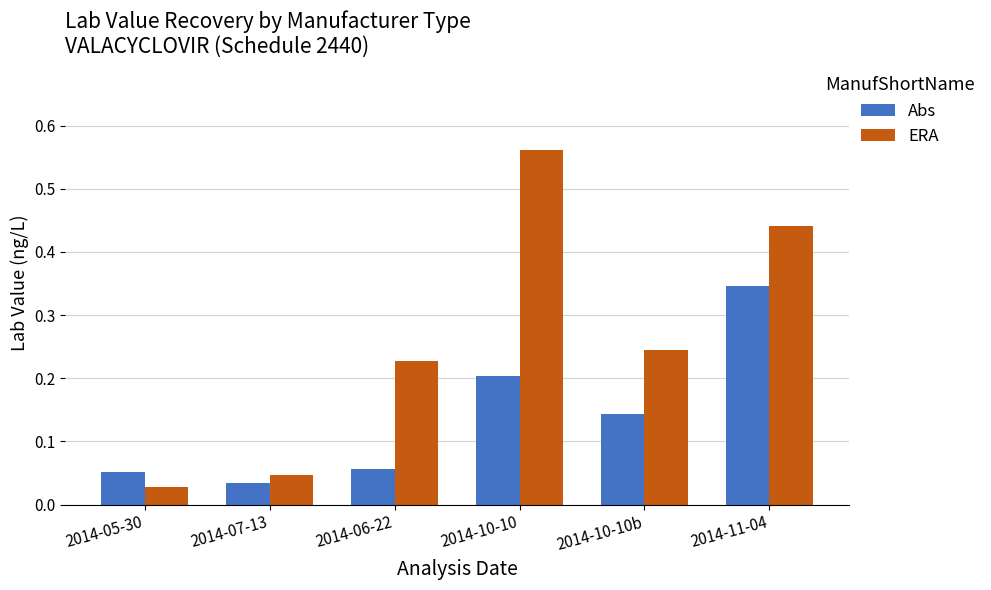

What is the sum of all ERA values?

1.5